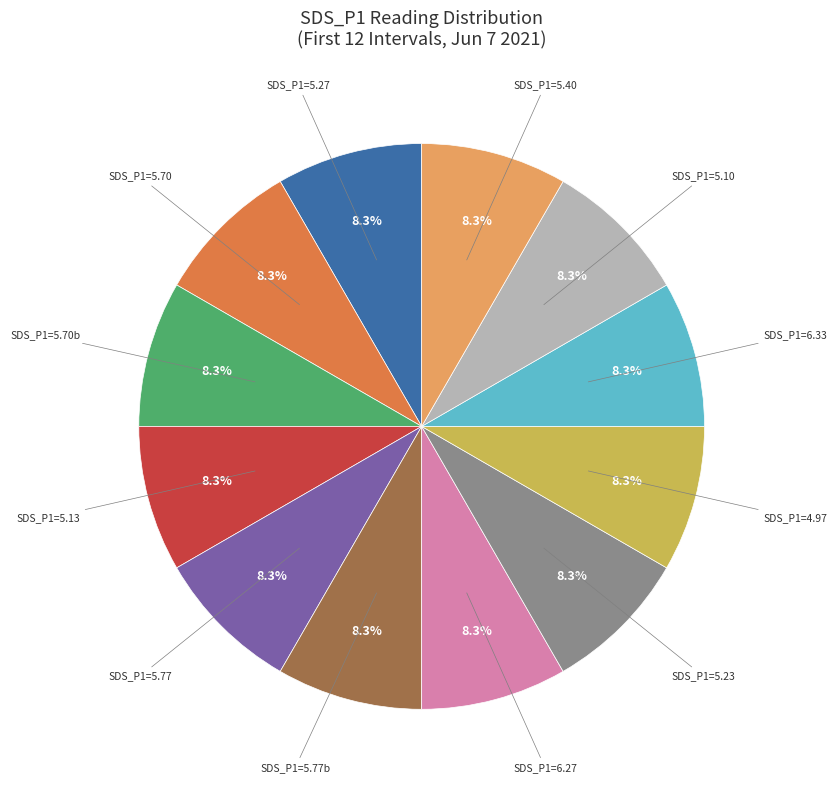

Does any single category account for the majority?

No